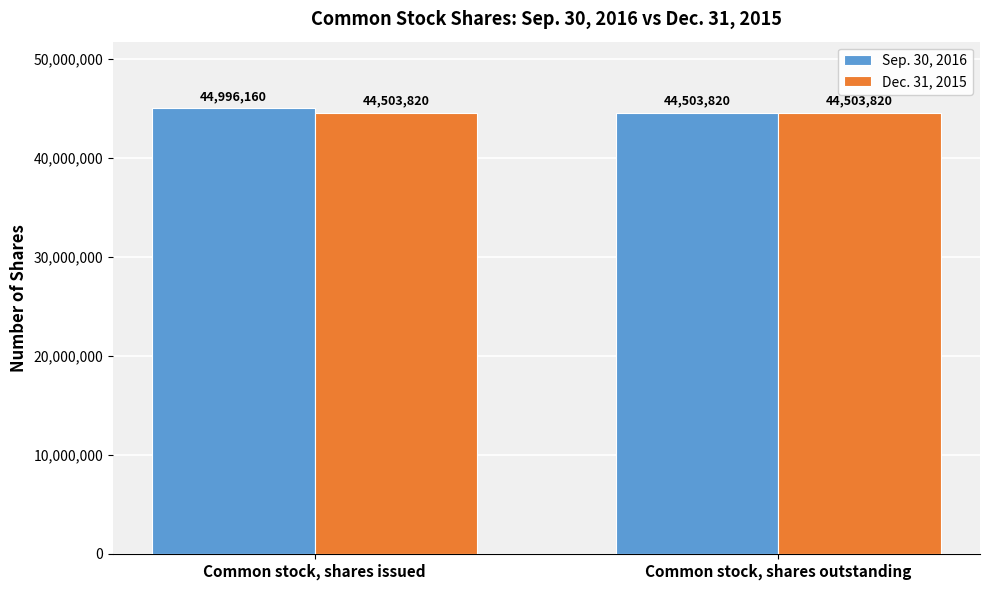

Reading right to left, what are all the values shown in this chart?

Sep. 30, 2016: 44503820	44996160
Dec. 31, 2015: 44503820	44503820